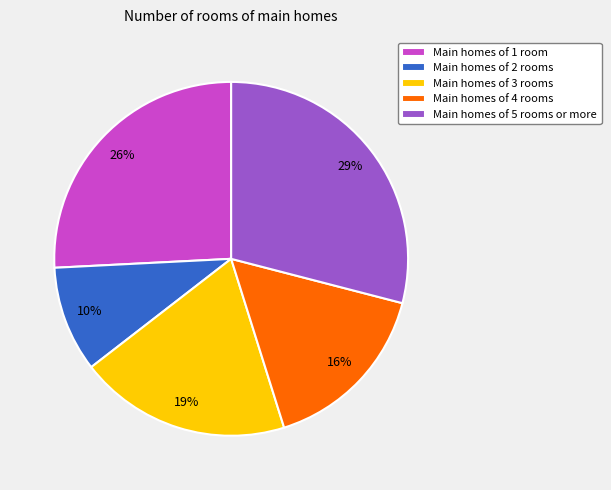

Combined, do Main homes of 1 room and Main homes of 5 rooms or more account for over 50%?

Yes